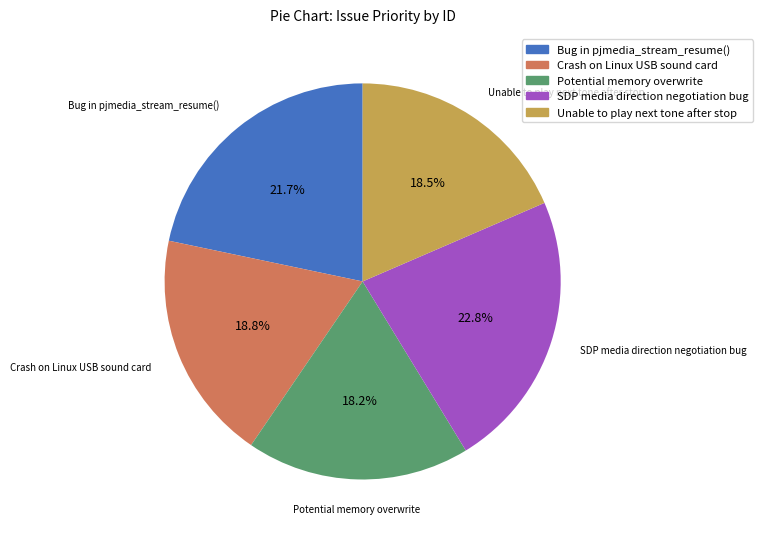

To the nearest percent, what percentage of the pie is Bug in pjmedia_stream_resume()?

22%